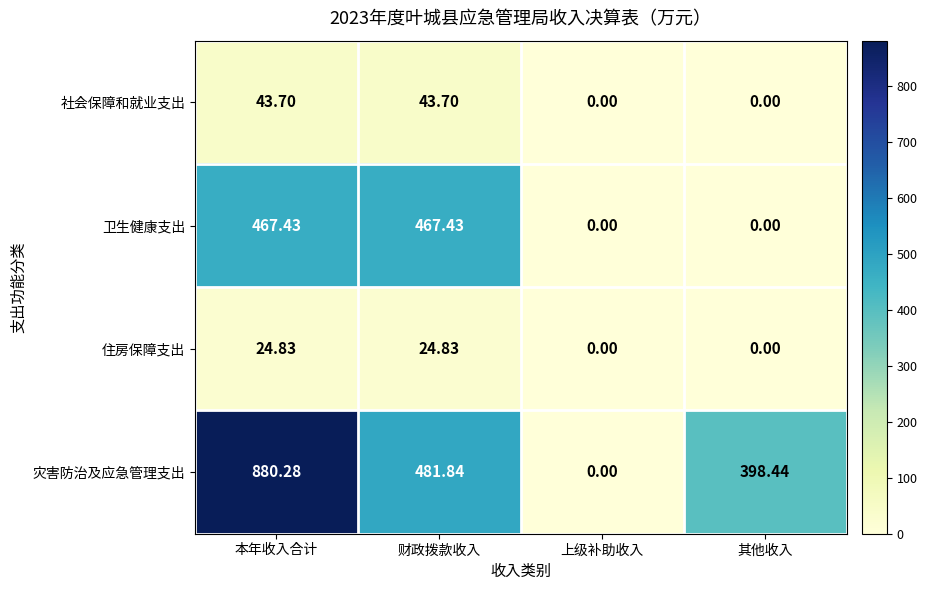

What is the maximum value shown in the chart?

880.3